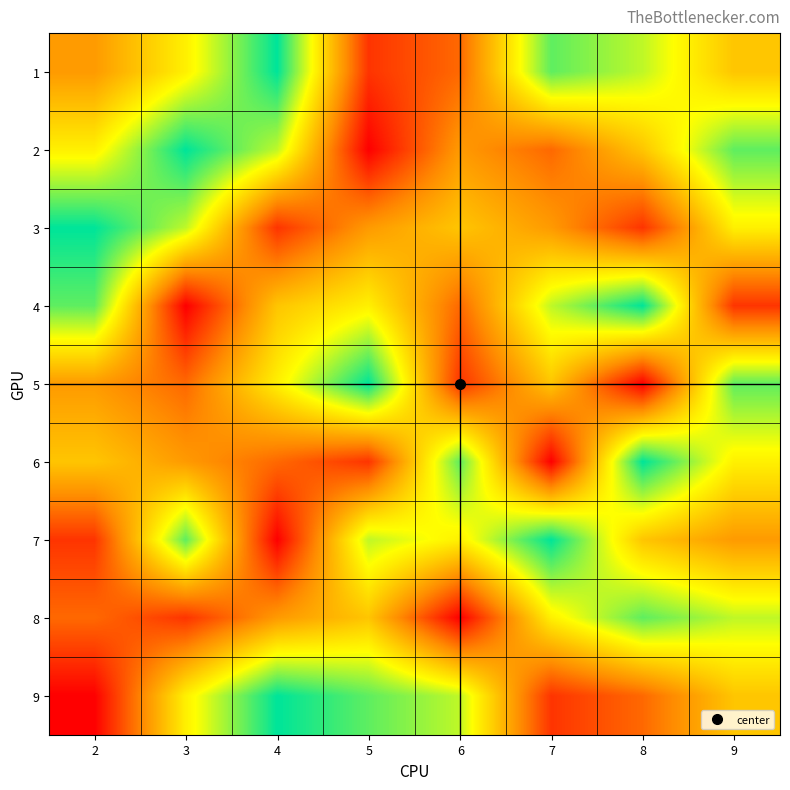

Reading left to right, transcribe all the data shown in this chart.

1: 2=4	3=6	4=9	5=2	6=3	7=8	8=7	9=5
2: 2=6	3=9	4=7	5=1	6=4	7=3	8=5	9=8
3: 2=9	3=7	4=2	5=4	6=5	7=4	8=2	9=6
4: 2=8	3=1	4=5	5=6	6=3	7=7	8=9	9=2
5: 2=4	3=3	4=6	5=9	6=2	7=5	8=1	9=8
6: 2=5	3=4	4=3	5=2	6=8	7=1	8=9	9=6
7: 2=2	3=8	4=1	5=7	6=6	7=9	8=5	9=4
8: 2=3	3=2	4=4	5=5	6=1	7=6	8=8	9=7
9: 2=1	3=6	4=9	5=8	6=7	7=2	8=3	9=5